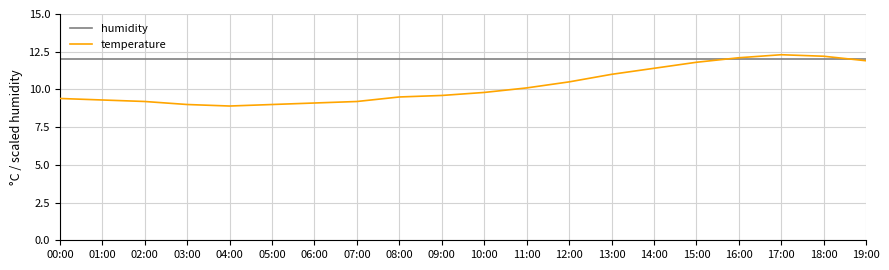

What is the spread (max minus min) of values at 04:00?

3.1